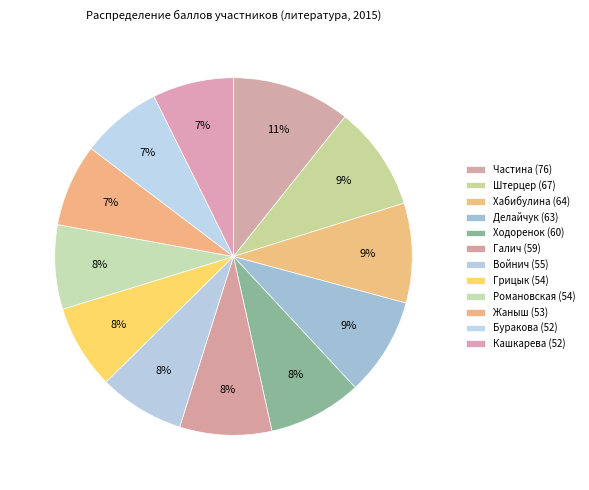

How many slices are in this pie chart?

12